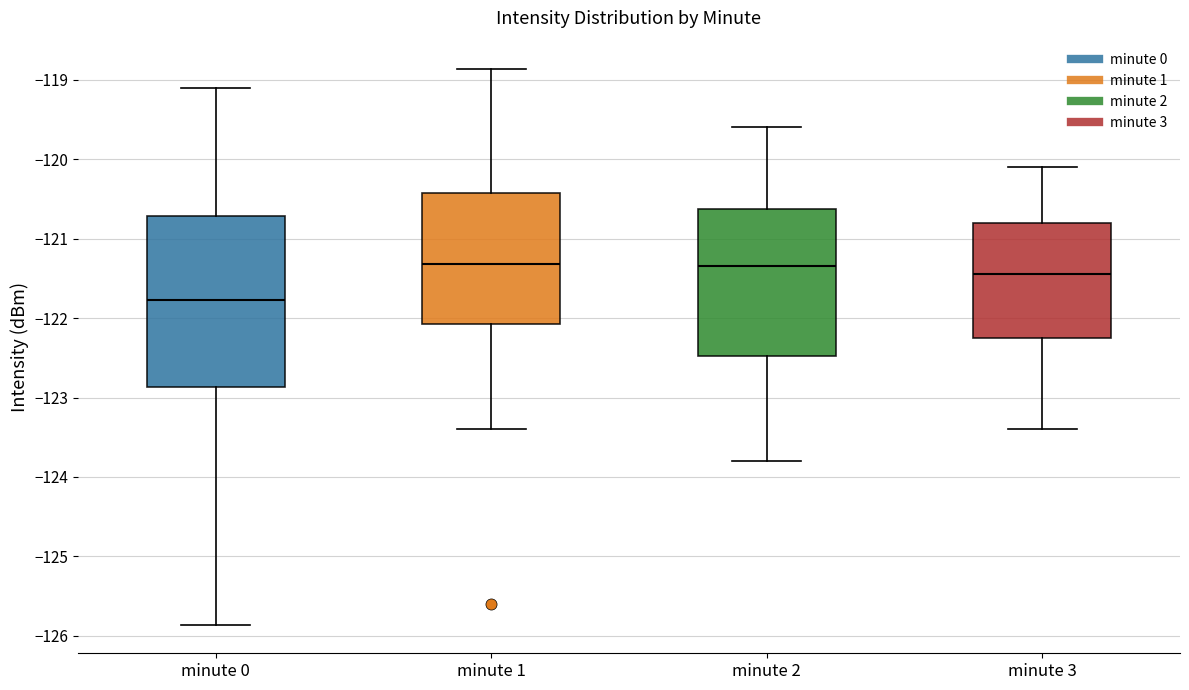

Reading left to right, transcribe this box plot: for each box, give where its median line is, the range the box spans, and where its two whiskers end, as read against the y-axis. The values are not printed on the chart, so give them approximately, as read against the axis.

minute 0: median -121.8, box -122.9 to -120.7, whiskers -125.9 to -119.1
minute 1: median -121.3, box -122.1 to -120.4, whiskers -123.4 to -118.9
minute 2: median -121.3, box -122.5 to -120.6, whiskers -123.8 to -119.6
minute 3: median -121.4, box -122.2 to -120.8, whiskers -123.4 to -120.1